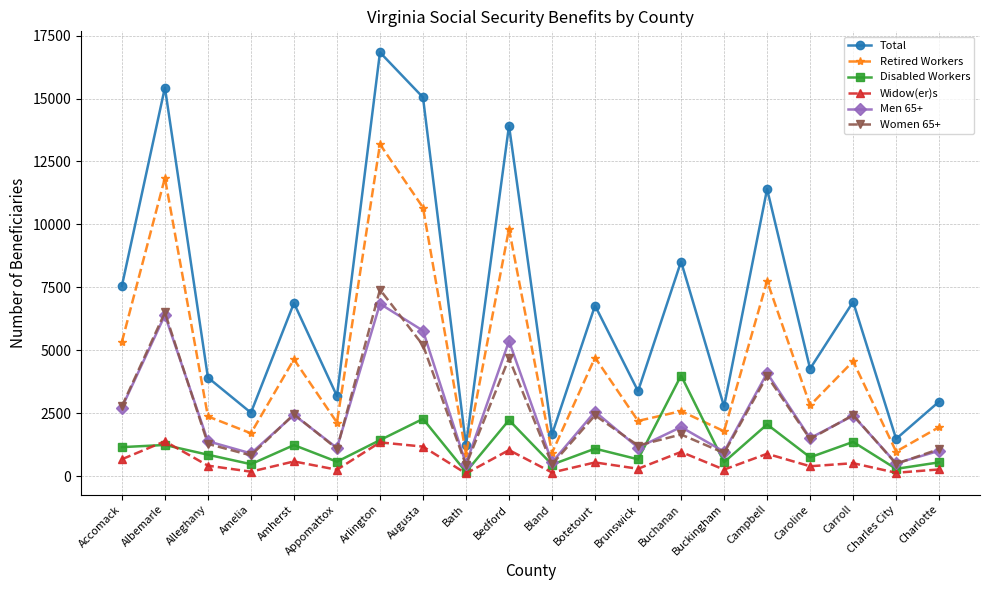

At which category is the sum across all series the highest?

Arlington